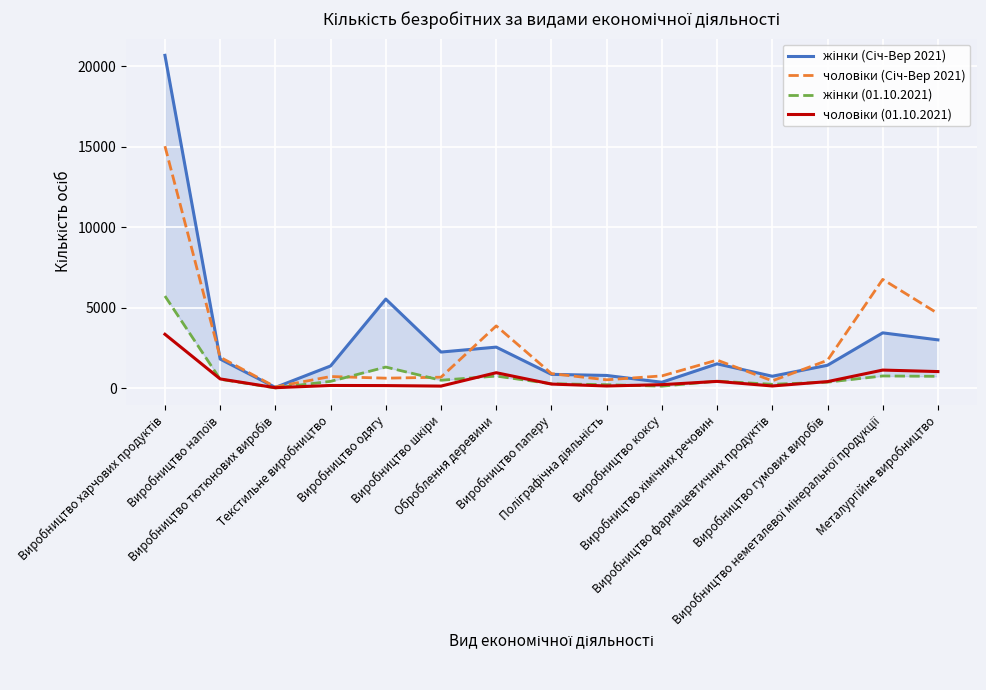

At which category does чоловіки (Січ-Вер 2021) reach its first local peak?

Текстильне виробництво